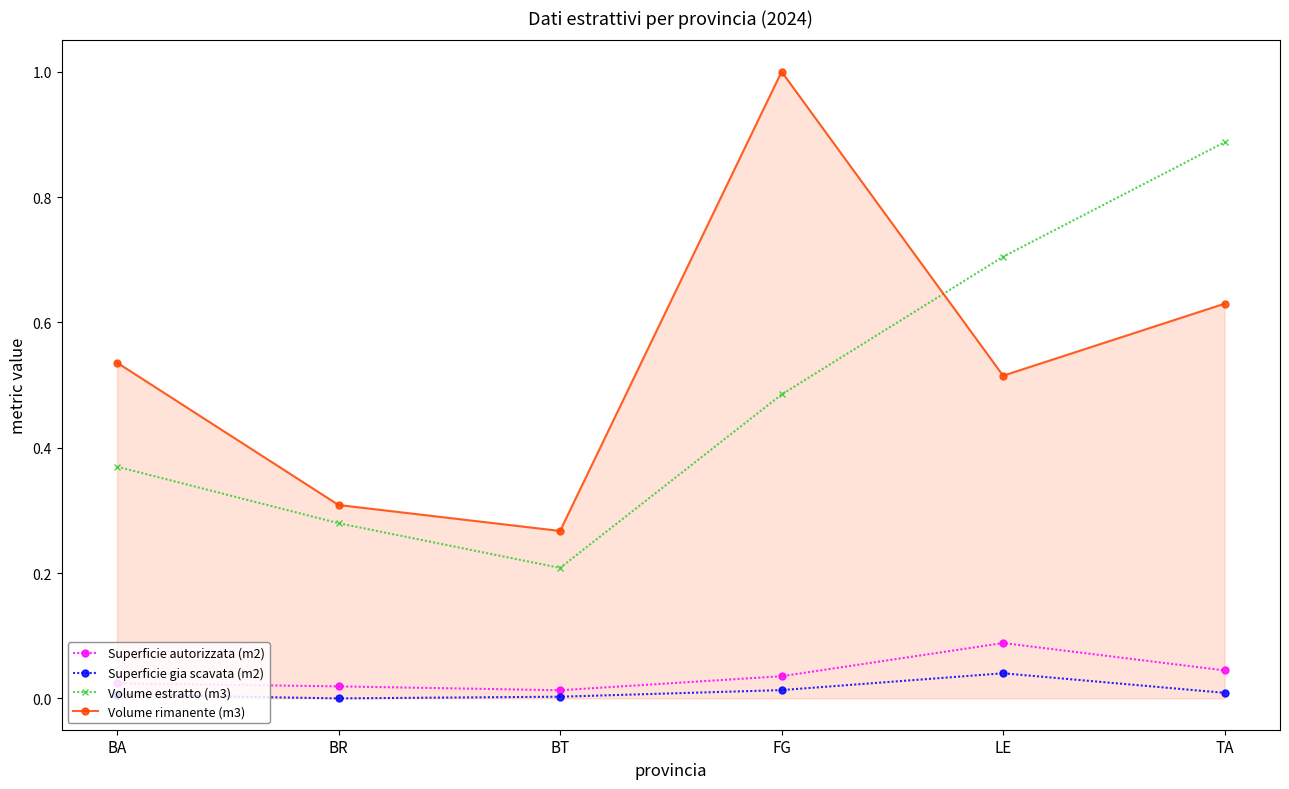

Which series has the widest spread of values?

Volume rimanente (m3)